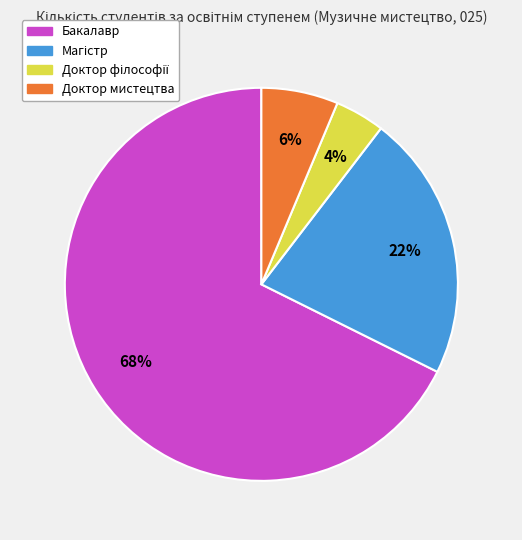

Which slice is the largest?

Бакалавр